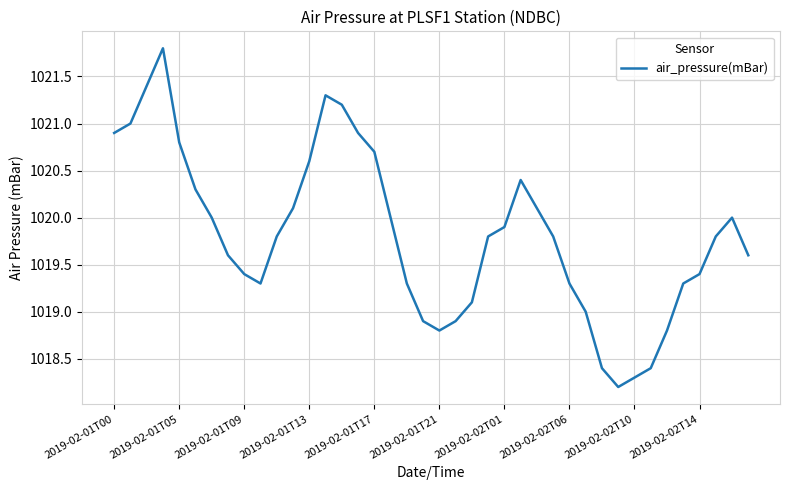

What is the smallest value displayed?

1018.2